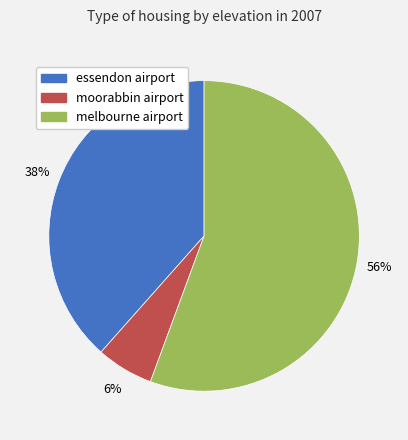

How many slices are in this pie chart?

3